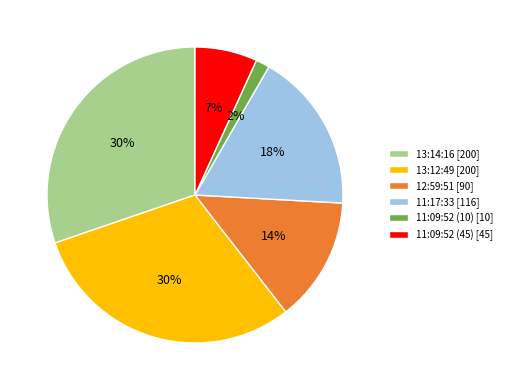

Which slice is the smallest?

11:09:52 (10)